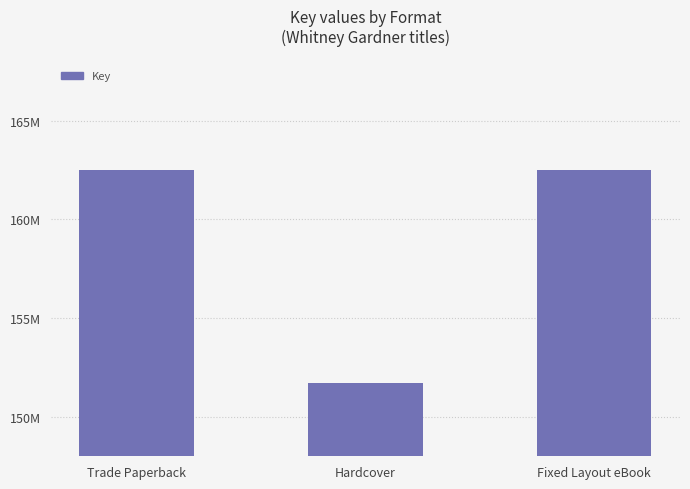

What is the sum of the values at Hardcover and Trade Paperback?

314193827